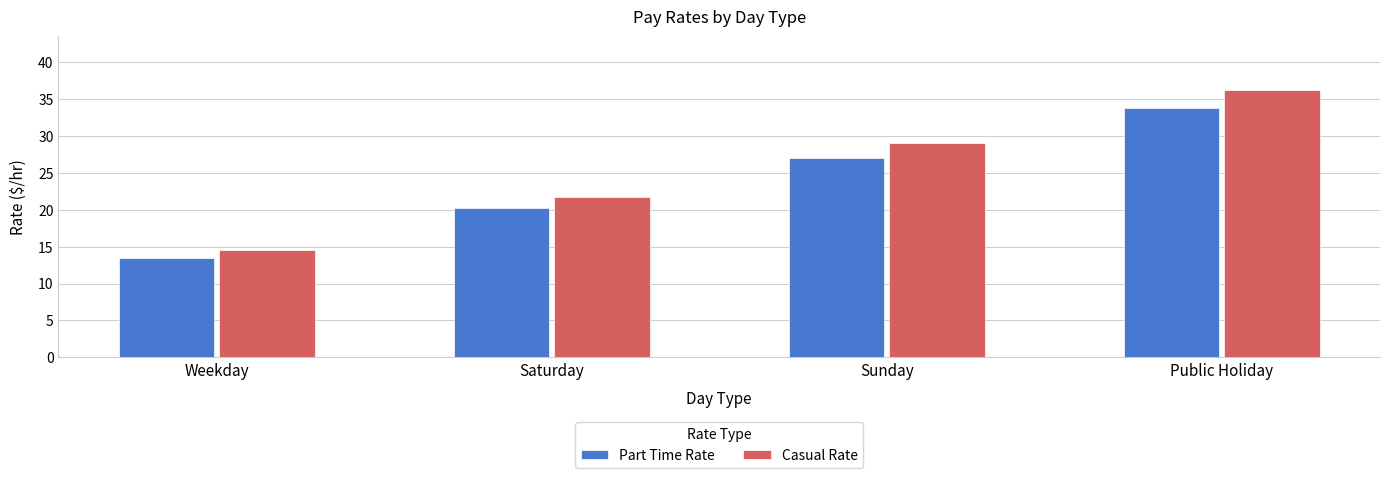

Which series changed the most between Sunday and Public Holiday?

Casual Rate